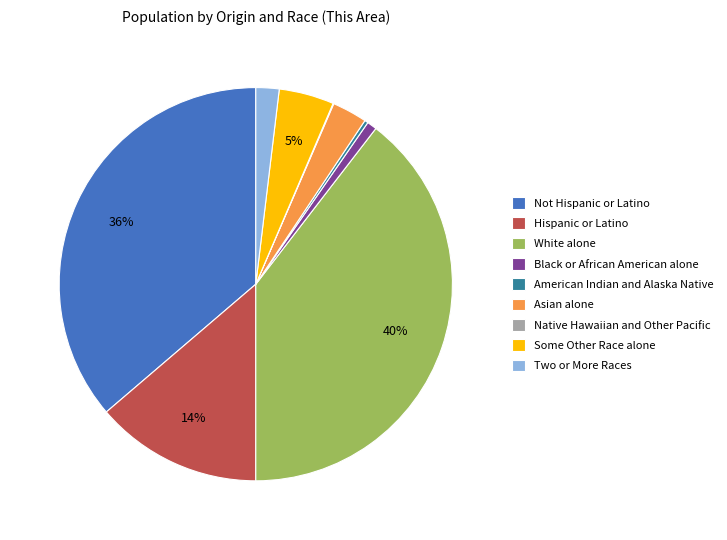

What is the largest slice in the pie chart?

White alone